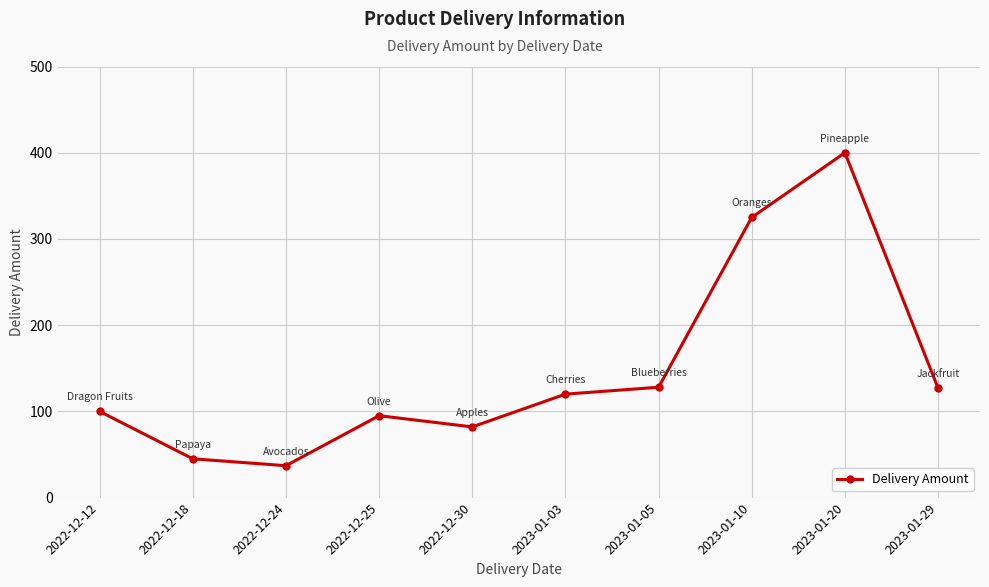

What is the greatest value displayed?

400